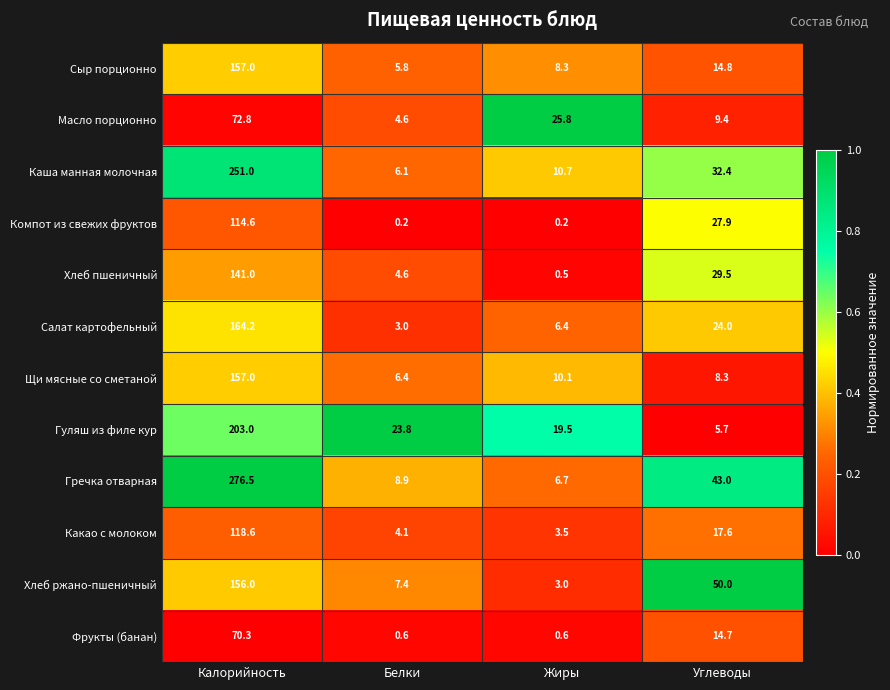

At which category is the sum across all series the highest?

Калорийность